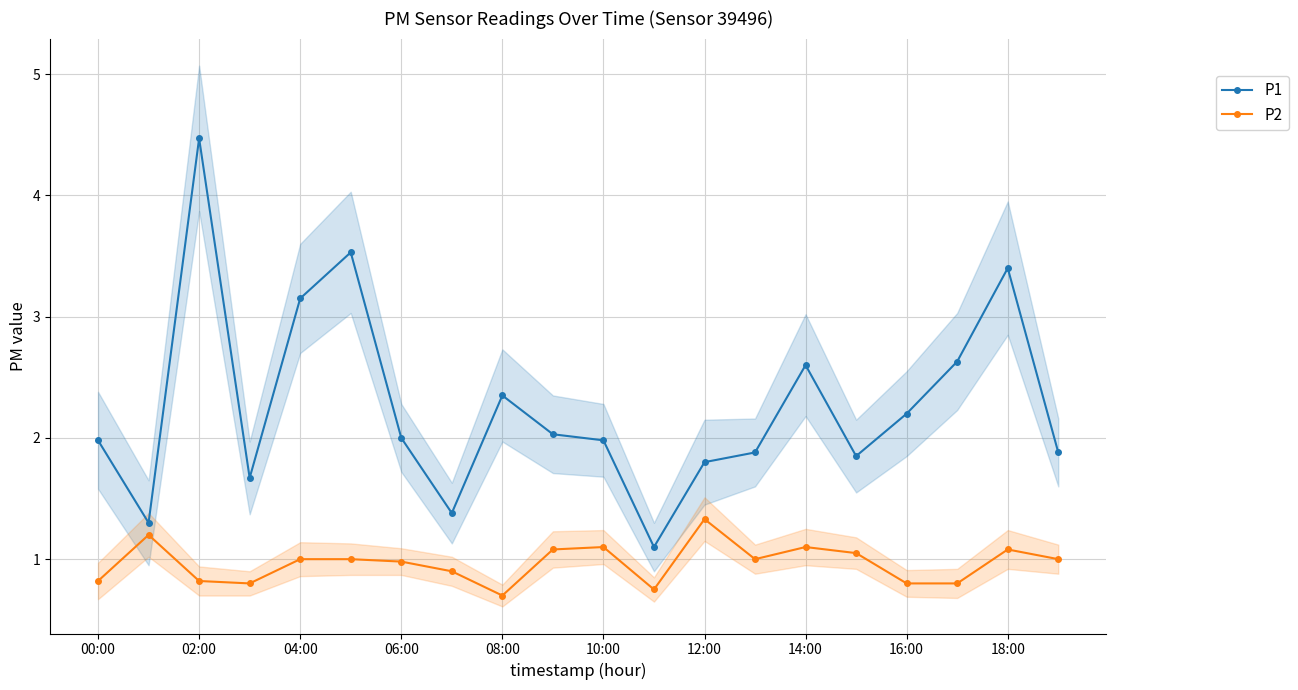

The P1 series shows 1.9 at 18:00. True or false?

False